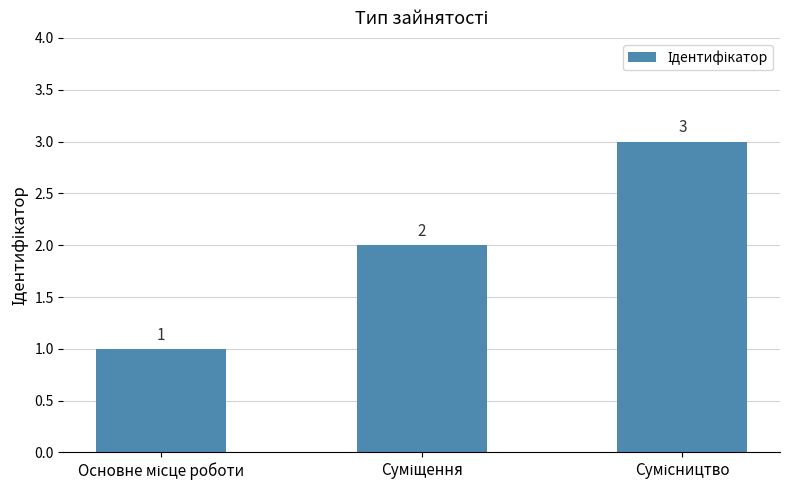

How many categories are shown in the chart?

3